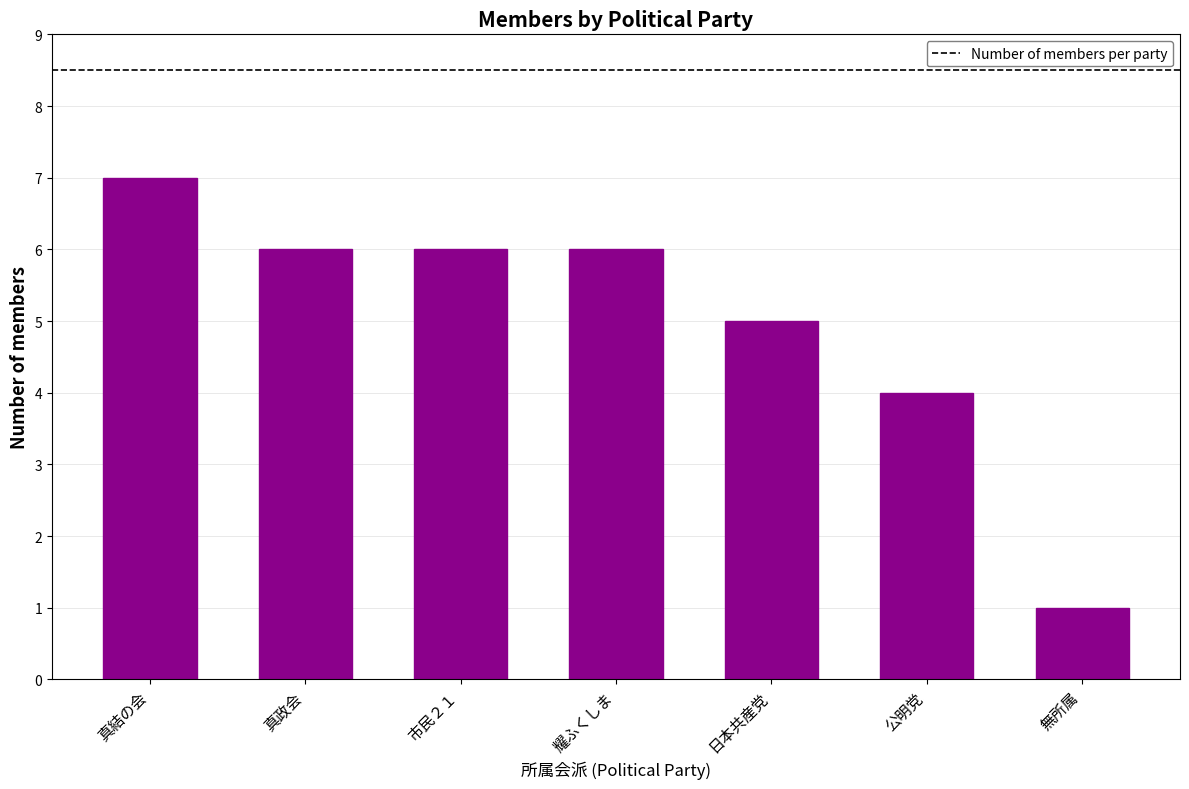

Where is the data nearest to the value 4?

公明党